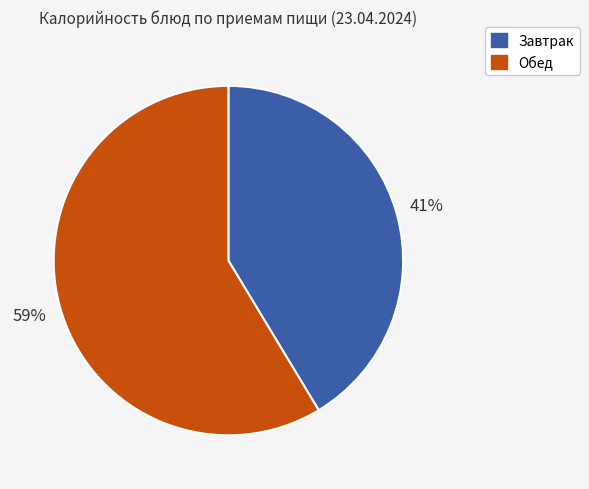

Which category has the smallest portion of the pie?

Завтрак